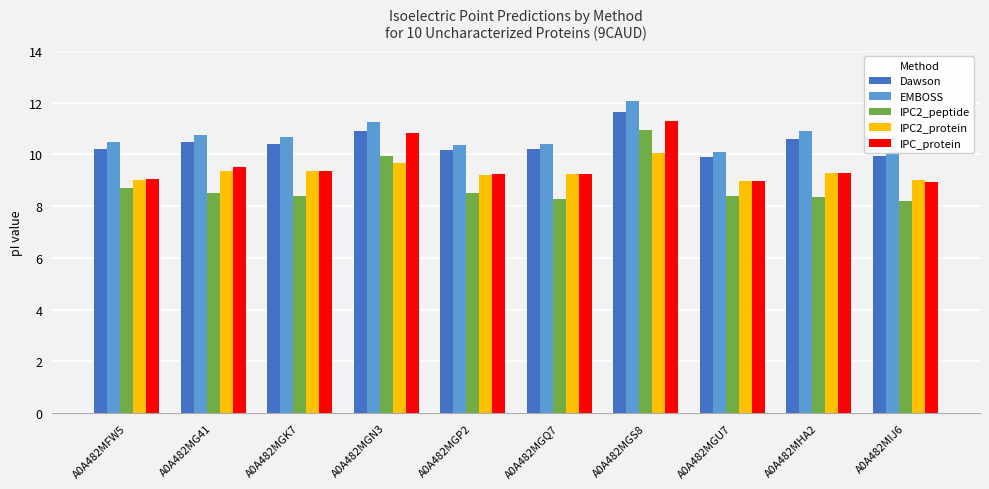

At which label does Dawson reach its peak?

A0A482MGS8